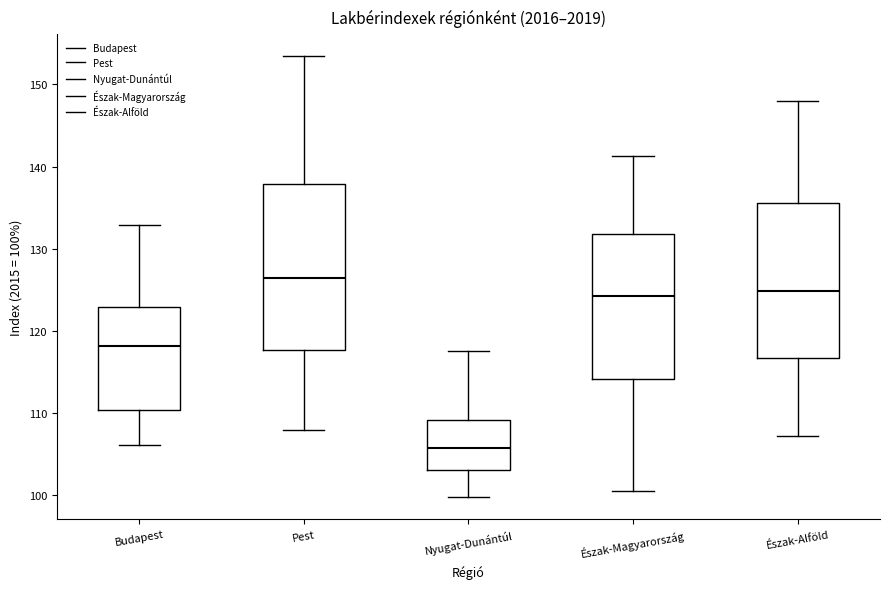

Reading left to right, read every box against the y-axis: the position of its median line, the range the box covers, and the ends of its whiskers. The values are not printed on the chart, so give them approximately, as read against the axis.

Budapest: median 118, box 110 to 123, whiskers 106 to 133
Pest: median 126, box 118 to 138, whiskers 108 to 153
Nyugat-Dunántúl: median 106, box 103 to 109, whiskers 100 to 118
Észak-Magyarország: median 124, box 114 to 132, whiskers 100 to 141
Észak-Alföld: median 125, box 117 to 136, whiskers 107 to 148